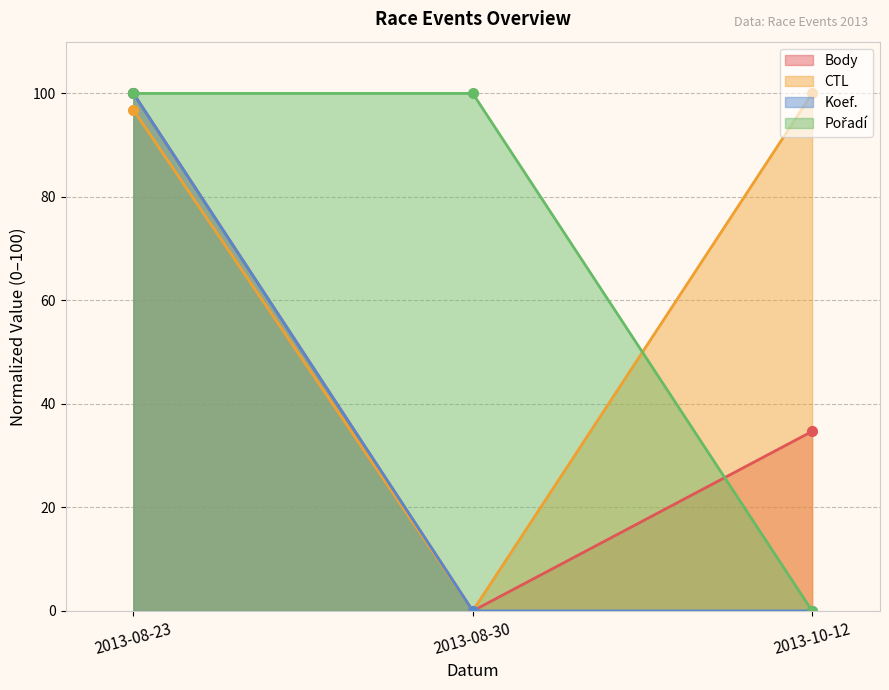

How many distinct data groups are displayed?

4